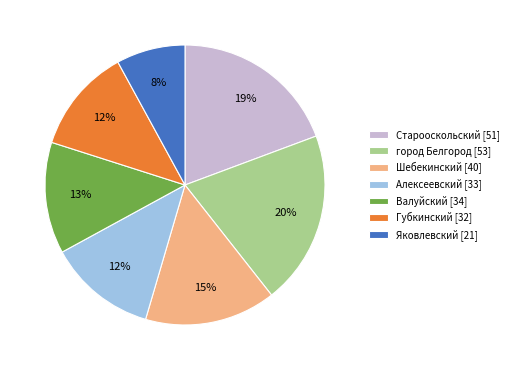

Is there any slice that represents more than half of the pie?

No